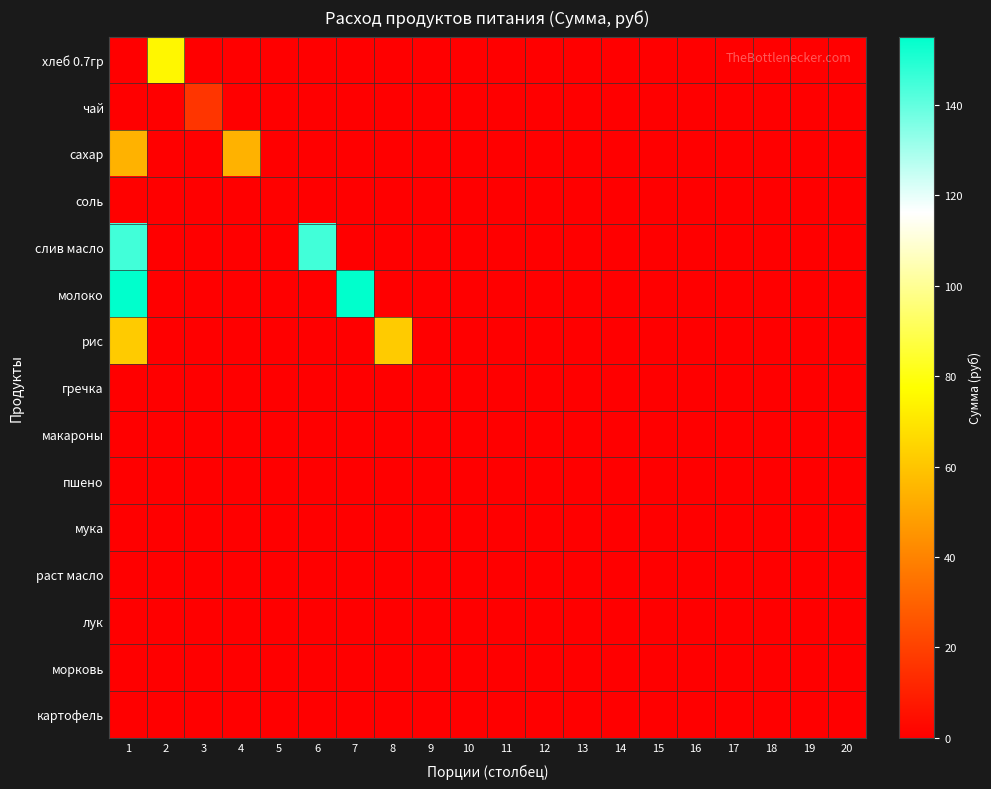

Reading left to right, what are all the values shown in this chart?

хлеб 0.7гр: 1=0.0	2=75.4	3=0.0	4=0.0	5=0.0	6=0.0	7=0.0	8=0.0	9=0.0	10=0.0	11=0.0	12=0.0	13=0.0	14=0.0	15=0.0	16=0.0	17=0.0	18=0.0	19=0.0	20=0.0
чай: 1=0.0	2=0.0	3=16.5	4=0.0	5=0.0	6=0.0	7=0.0	8=0.0	9=0.0	10=0.0	11=0.0	12=0.0	13=0.0	14=0.0	15=0.0	16=0.0	17=0.0	18=0.0	19=0.0	20=0.0
сахар: 1=54.5	2=0.0	3=0.0	4=54.5	5=0.0	6=0.0	7=0.0	8=0.0	9=0.0	10=0.0	11=0.0	12=0.0	13=0.0	14=0.0	15=0.0	16=0.0	17=0.0	18=0.0	19=0.0	20=0.0
соль: 1=0.8	2=0.0	3=0.0	4=0.0	5=0.8	6=0.0	7=0.0	8=0.0	9=0.0	10=0.0	11=0.0	12=0.0	13=0.0	14=0.0	15=0.0	16=0.0	17=0.0	18=0.0	19=0.0	20=0.0
слив масло: 1=144.8	2=0.0	3=0.0	4=0.0	5=0.0	6=144.8	7=0.0	8=0.0	9=0.0	10=0.0	11=0.0	12=0.0	13=0.0	14=0.0	15=0.0	16=0.0	17=0.0	18=0.0	19=0.0	20=0.0
молоко: 1=155.1	2=0.0	3=0.0	4=0.0	5=0.0	6=0.0	7=155.1	8=0.0	9=0.0	10=0.0	11=0.0	12=0.0	13=0.0	14=0.0	15=0.0	16=0.0	17=0.0	18=0.0	19=0.0	20=0.0
рис: 1=62.0	2=0.0	3=0.0	4=0.0	5=0.0	6=0.0	7=0.0	8=62.0	9=0.0	10=0.0	11=0.0	12=0.0	13=0.0	14=0.0	15=0.0	16=0.0	17=0.0	18=0.0	19=0.0	20=0.0
гречка: 1=0.0	2=0.0	3=0.0	4=0.0	5=0.0	6=0.0	7=0.0	8=0.0	9=0.0	10=0.0	11=0.0	12=0.0	13=0.0	14=0.0	15=0.0	16=0.0	17=0.0	18=0.0	19=0.0	20=0.0
макароны: 1=0.0	2=0.0	3=0.0	4=0.0	5=0.0	6=0.0	7=0.0	8=0.0	9=0.0	10=0.0	11=0.0	12=0.0	13=0.0	14=0.0	15=0.0	16=0.0	17=0.0	18=0.0	19=0.0	20=0.0
пшено: 1=0.0	2=0.0	3=0.0	4=0.0	5=0.0	6=0.0	7=0.0	8=0.0	9=0.0	10=0.0	11=0.0	12=0.0	13=0.0	14=0.0	15=0.0	16=0.0	17=0.0	18=0.0	19=0.0	20=0.0
мука: 1=0.0	2=0.0	3=0.0	4=0.0	5=0.0	6=0.0	7=0.0	8=0.0	9=0.0	10=0.0	11=0.0	12=0.0	13=0.0	14=0.0	15=0.0	16=0.0	17=0.0	18=0.0	19=0.0	20=0.0
раст масло: 1=0.0	2=0.0	3=0.0	4=0.0	5=0.0	6=0.0	7=0.0	8=0.0	9=0.0	10=0.0	11=0.0	12=0.0	13=0.0	14=0.0	15=0.0	16=0.0	17=0.0	18=0.0	19=0.0	20=0.0
лук: 1=0.0	2=0.0	3=0.0	4=0.0	5=0.0	6=0.0	7=0.0	8=0.0	9=0.0	10=0.0	11=0.0	12=0.0	13=0.0	14=0.0	15=0.0	16=0.0	17=0.0	18=0.0	19=0.0	20=0.0
морковь: 1=0.0	2=0.0	3=0.0	4=0.0	5=0.0	6=0.0	7=0.0	8=0.0	9=0.0	10=0.0	11=0.0	12=0.0	13=0.0	14=0.0	15=0.0	16=0.0	17=0.0	18=0.0	19=0.0	20=0.0
картофель: 1=0.0	2=0.0	3=0.0	4=0.0	5=0.0	6=0.0	7=0.0	8=0.0	9=0.0	10=0.0	11=0.0	12=0.0	13=0.0	14=0.0	15=0.0	16=0.0	17=0.0	18=0.0	19=0.0	20=0.0